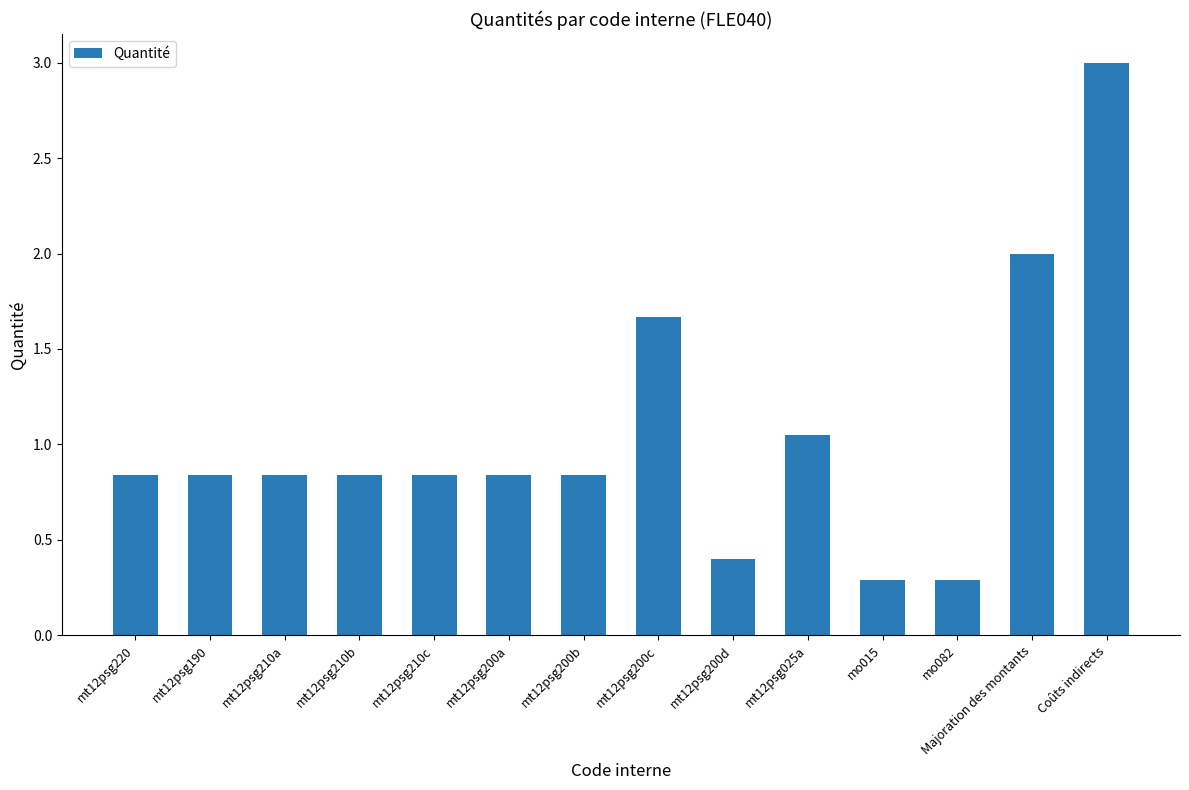

What is the smallest value displayed?

0.3